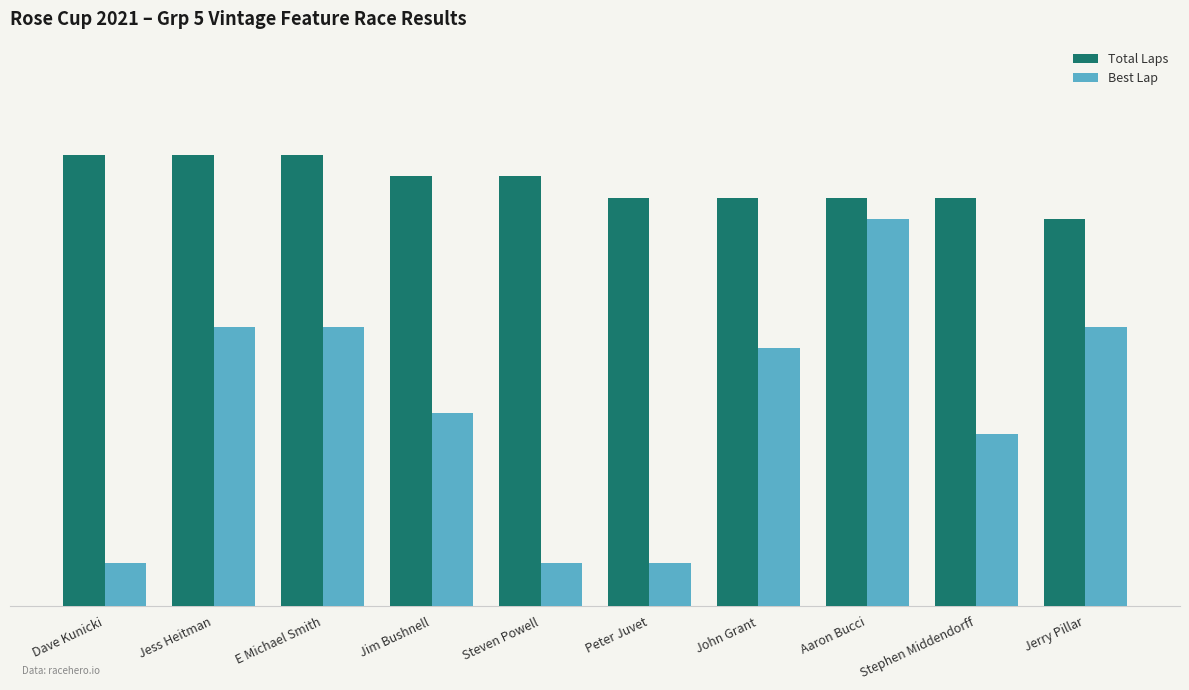

What is the value of the Best Lap bar at the 7th from the left?

12